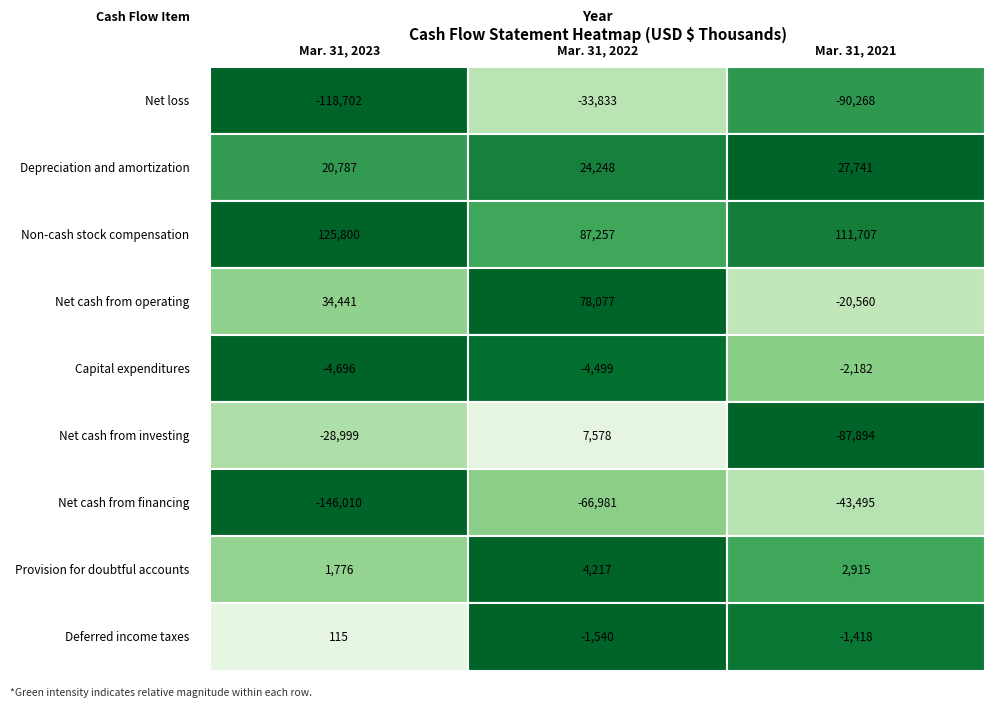

What is the difference between the maximum and minimum values in the Capital expenditures series?

2514